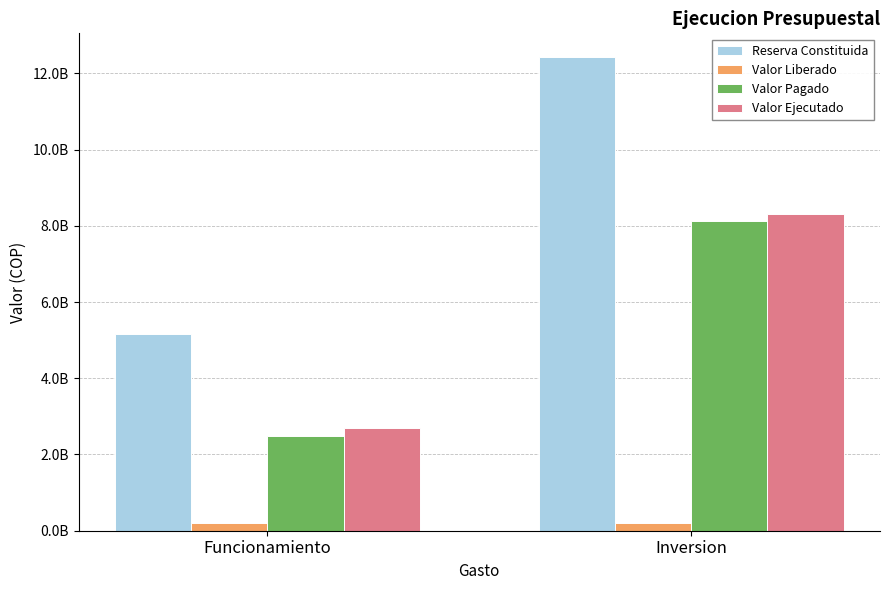

Which series has the largest total across all categories?

Reserva Constituida